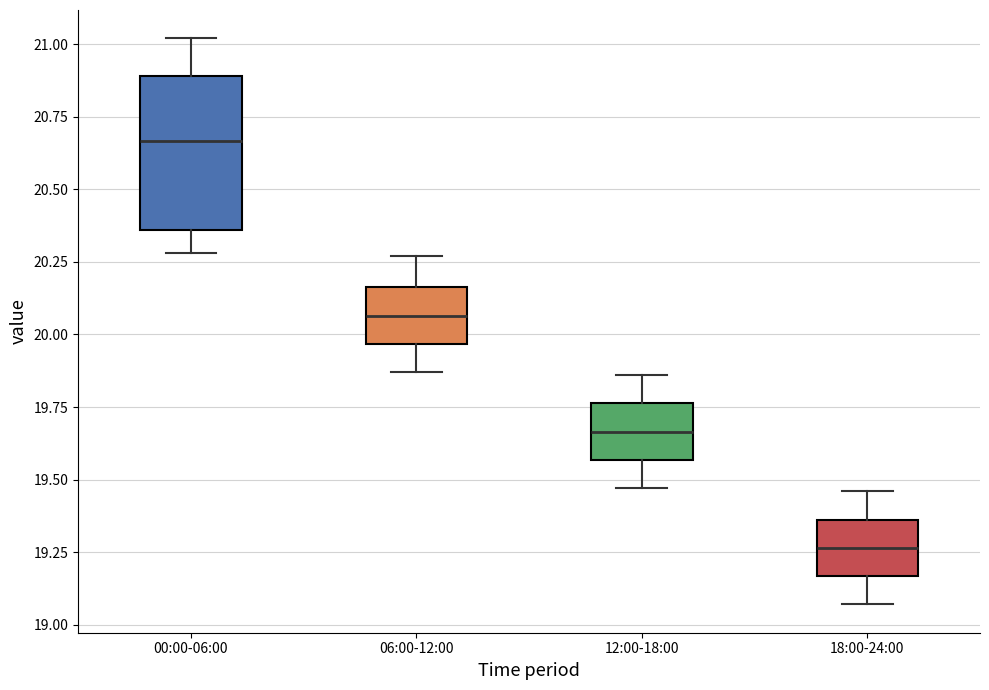

Reading left to right, transcribe this box plot: for each box, give where its median line is, the range the box spans, and where its two whiskers end, as read against the y-axis. The values are not printed on the chart, so give them approximately, as read against the axis.

00:00-06:00: median 20.65, box 20.35 to 20.90, whiskers 20.30 to 21.00
06:00-12:00: median 20.05, box 19.95 to 20.15, whiskers 19.85 to 20.25
12:00-18:00: median 19.65, box 19.55 to 19.75, whiskers 19.45 to 19.85
18:00-24:00: median 19.25, box 19.15 to 19.35, whiskers 19.05 to 19.45